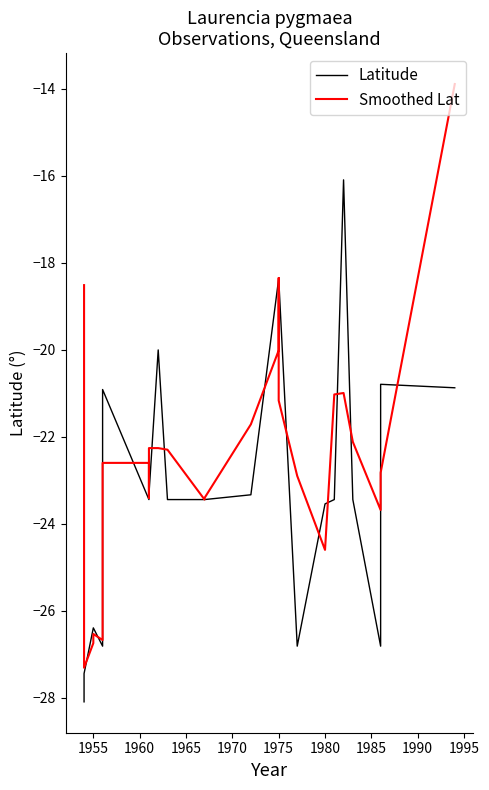

What is the value of the Smoothed Lat point at the 21st from the left?

-24.6